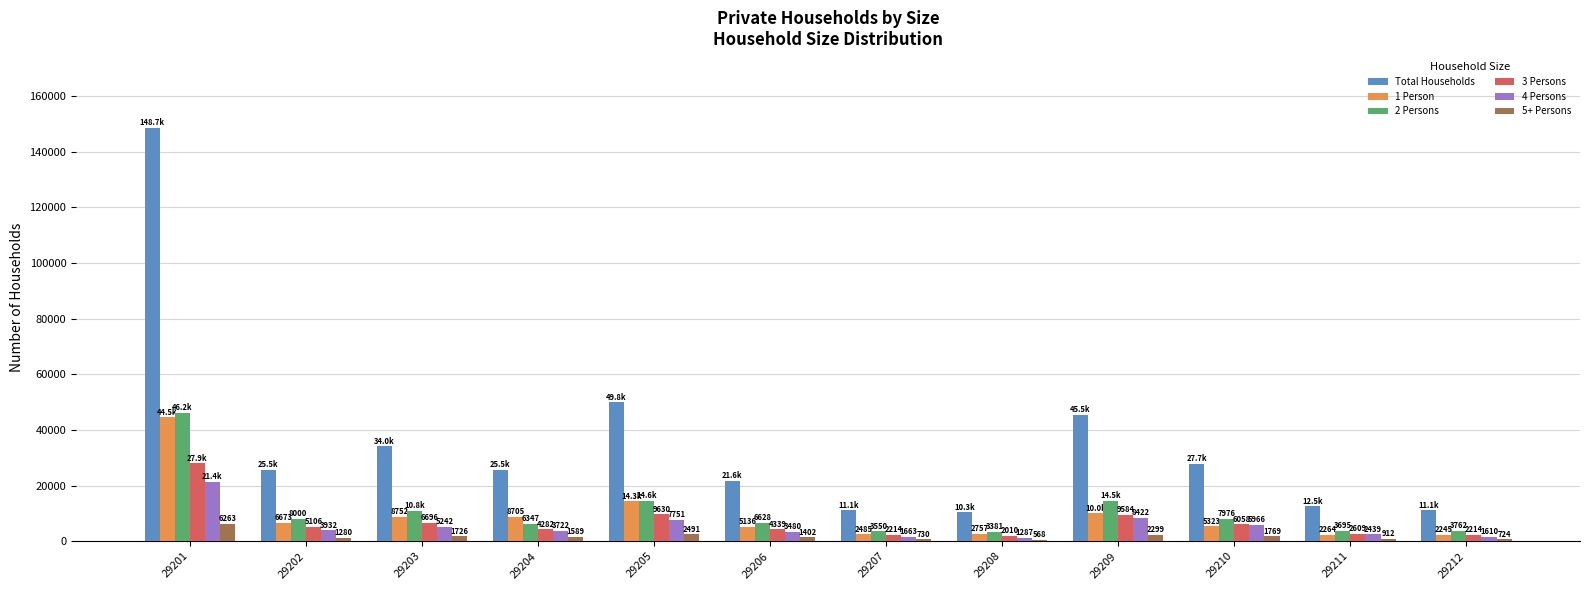

What is the minimum value for 2 Persons?

3381